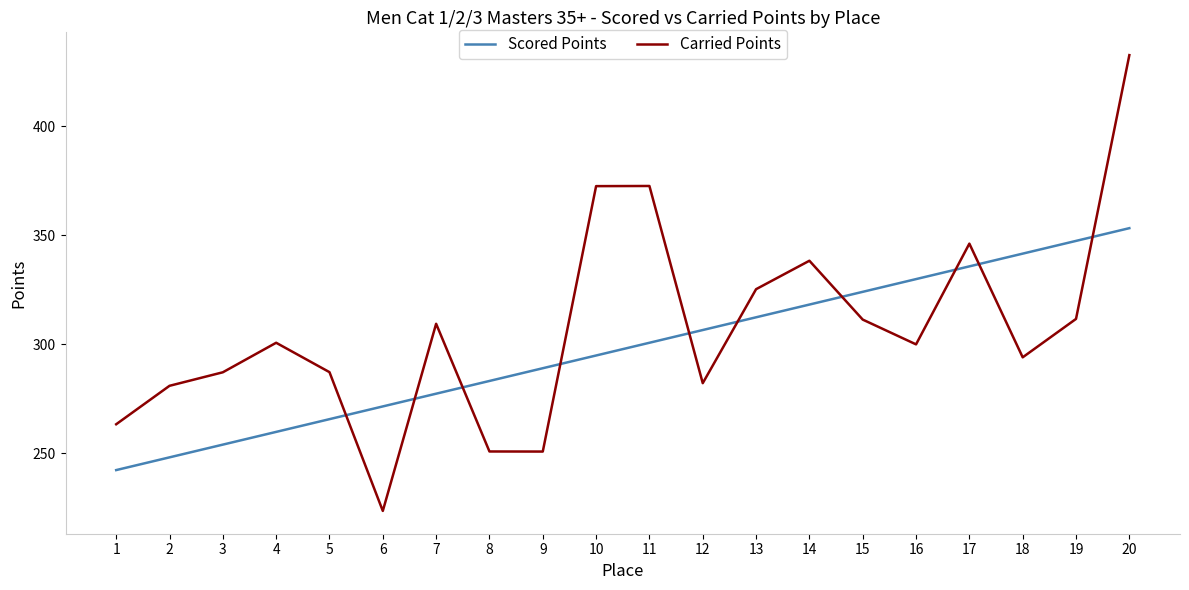

What is the difference between the maximum and minimum values in the Carried Points series?

208.9